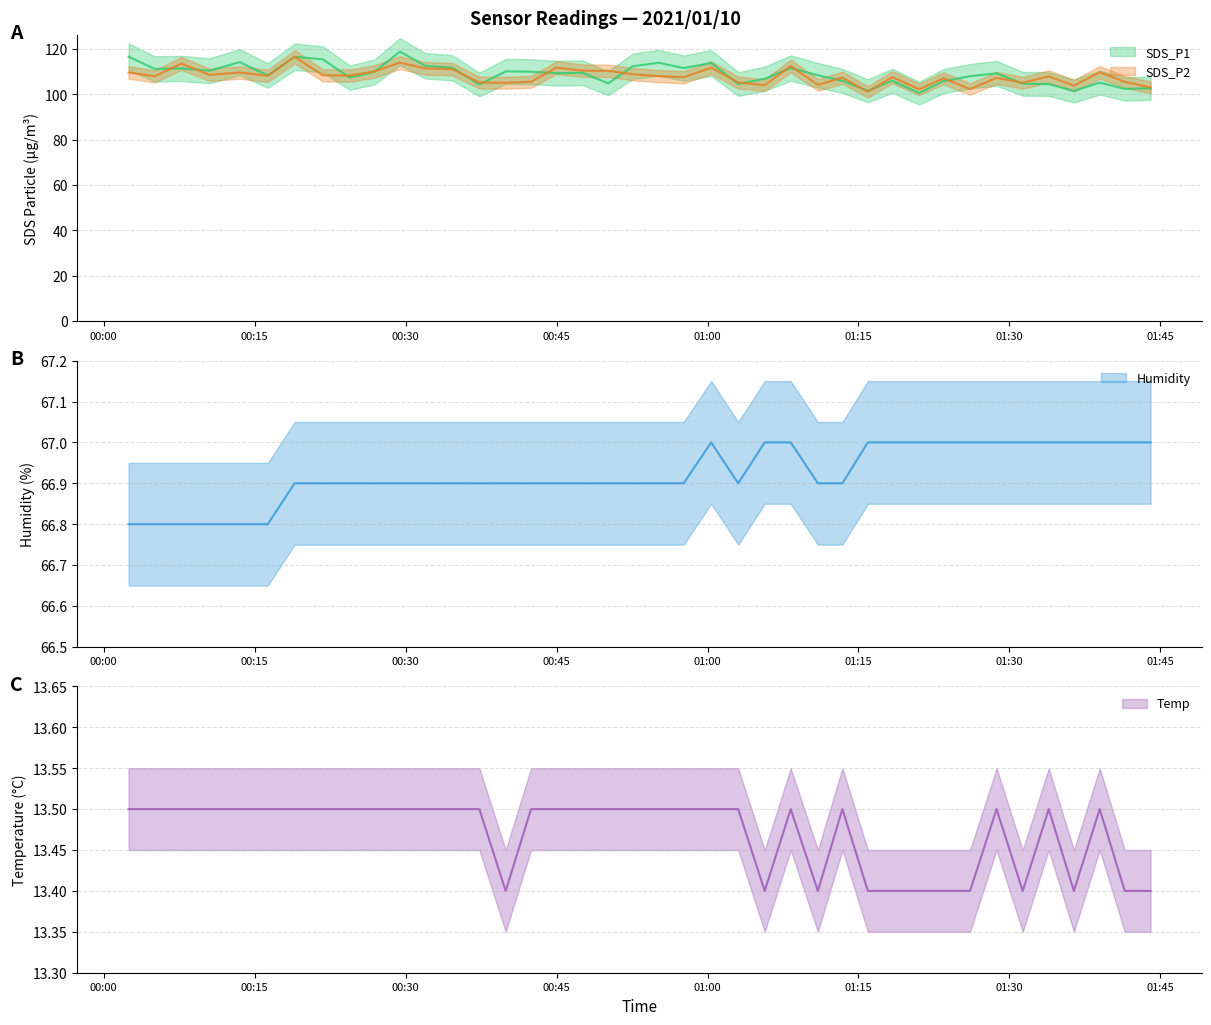

Is the value of Humidity at 2021/01/10 00:34:38 greater than the value of Temp at 2021/01/10 00:50:08?

Yes